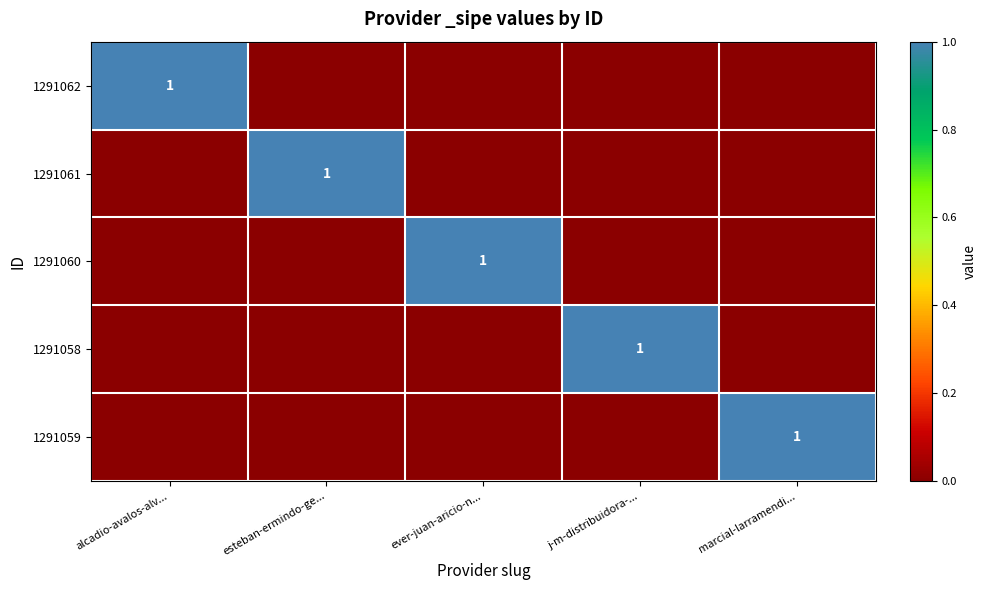

The 1291058 series shows 1 at j-m-distribuidora-.... True or false?

True